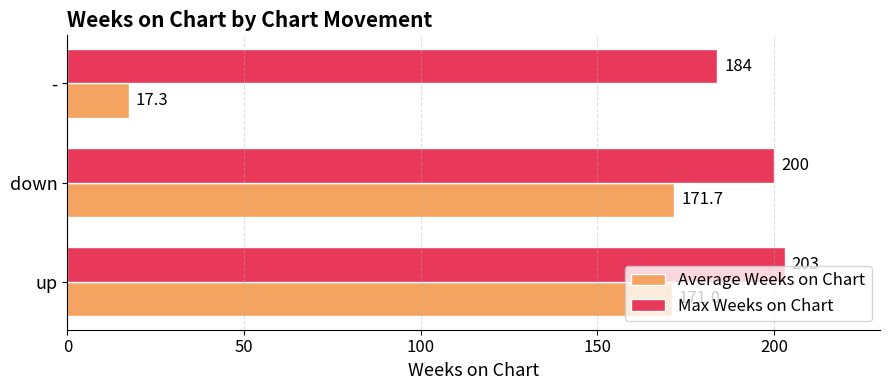

What is the greatest value displayed?

203.0